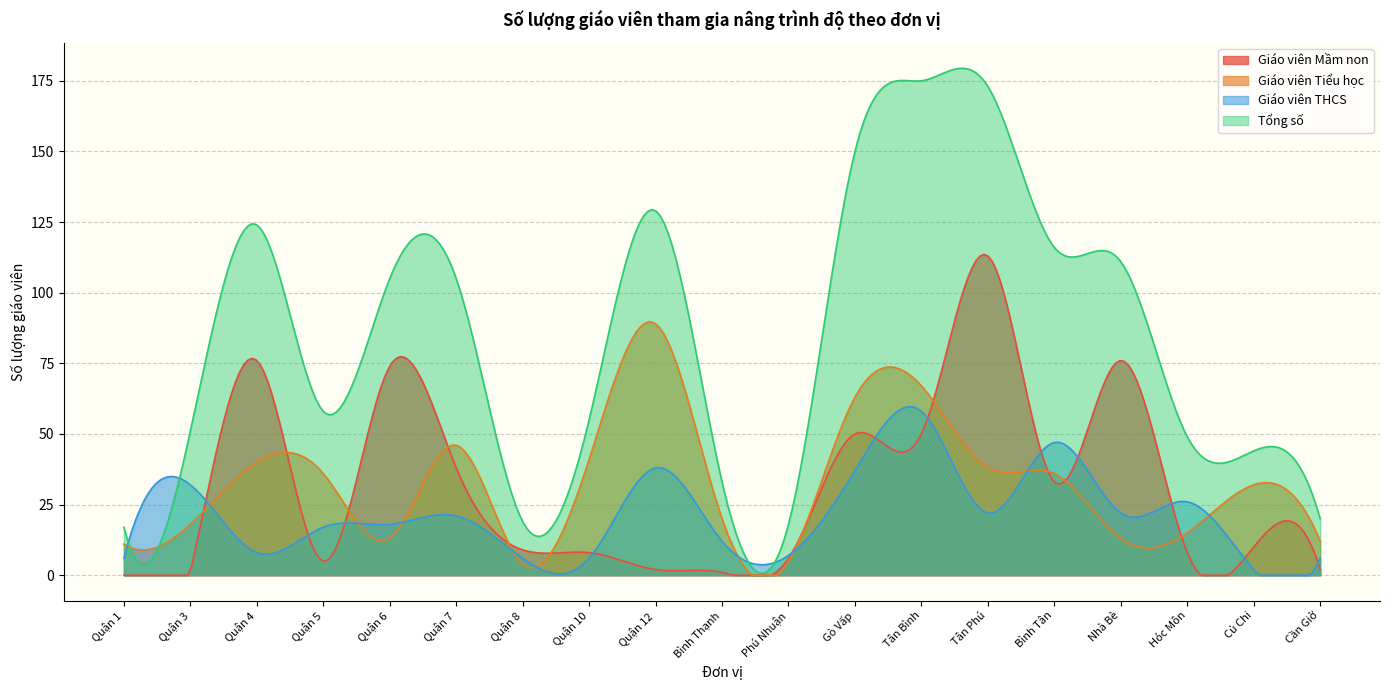

What are all the series names shown in the legend?

Giáo viên Mầm non, Giáo viên Tiểu học, Giáo viên THCS, Tổng số